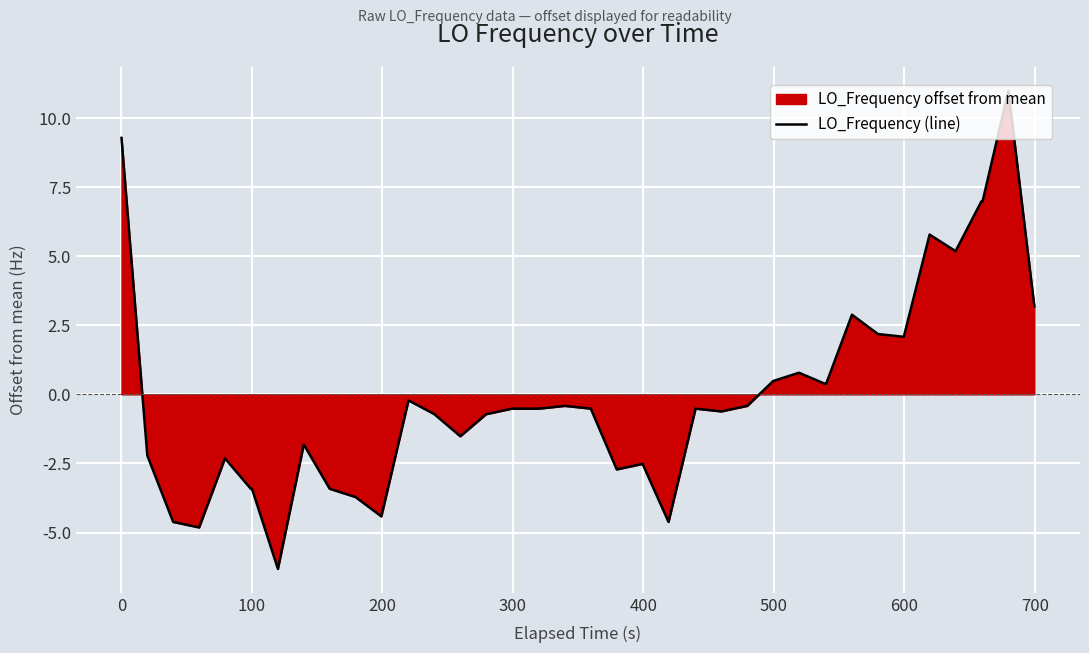

What is the difference between the maximum and minimum values?

17.3